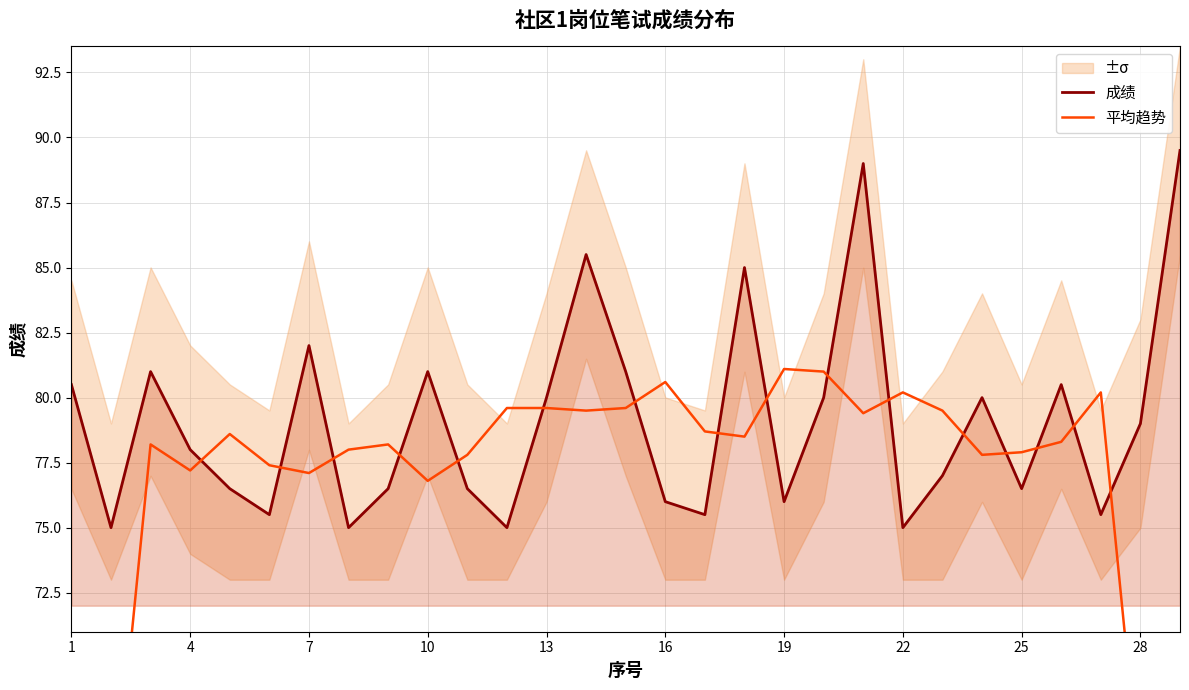

What is the minimum value for 成绩?

75.0